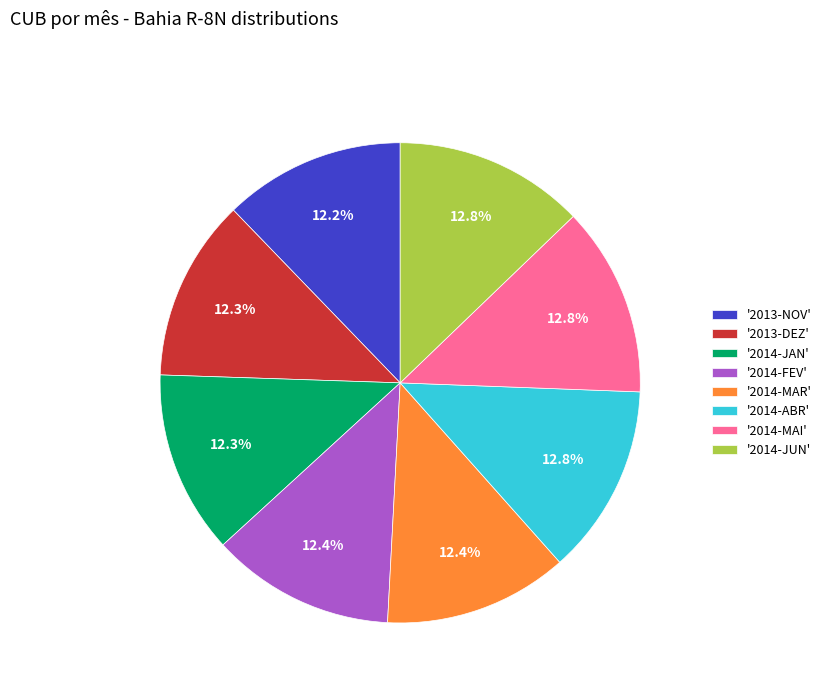

Combined, do '2013-NOV' and '2014-JAN' account for over 50%?

No